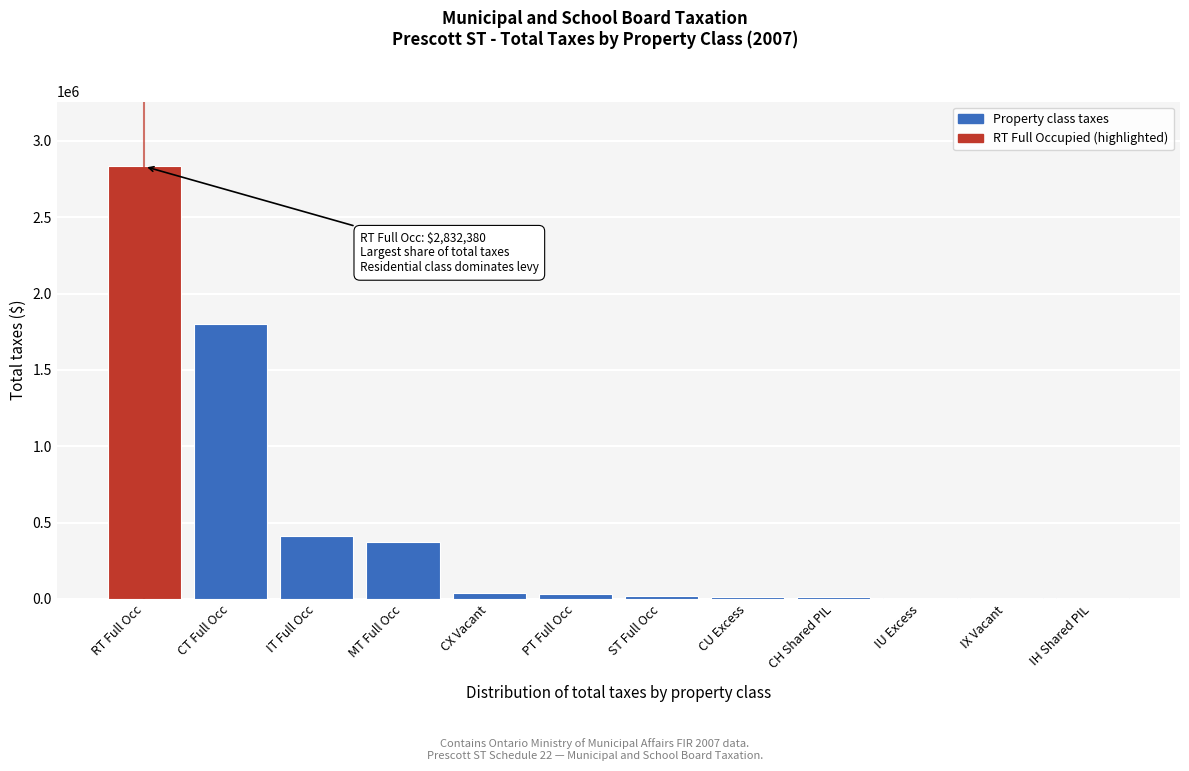

What is the greatest value displayed?

2832380